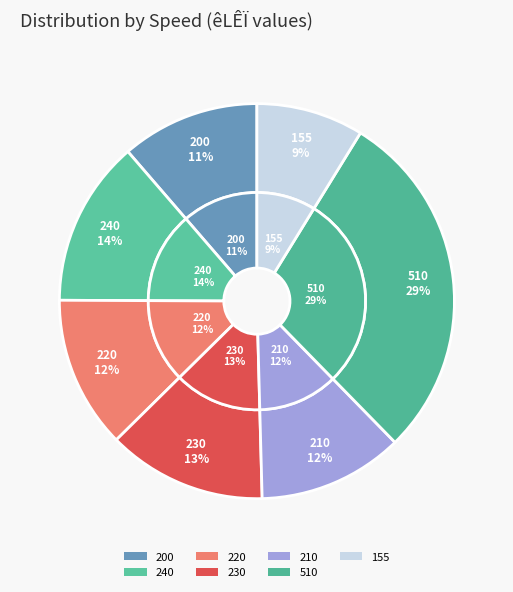

What percentage is NOT represented by 155?

91.2%